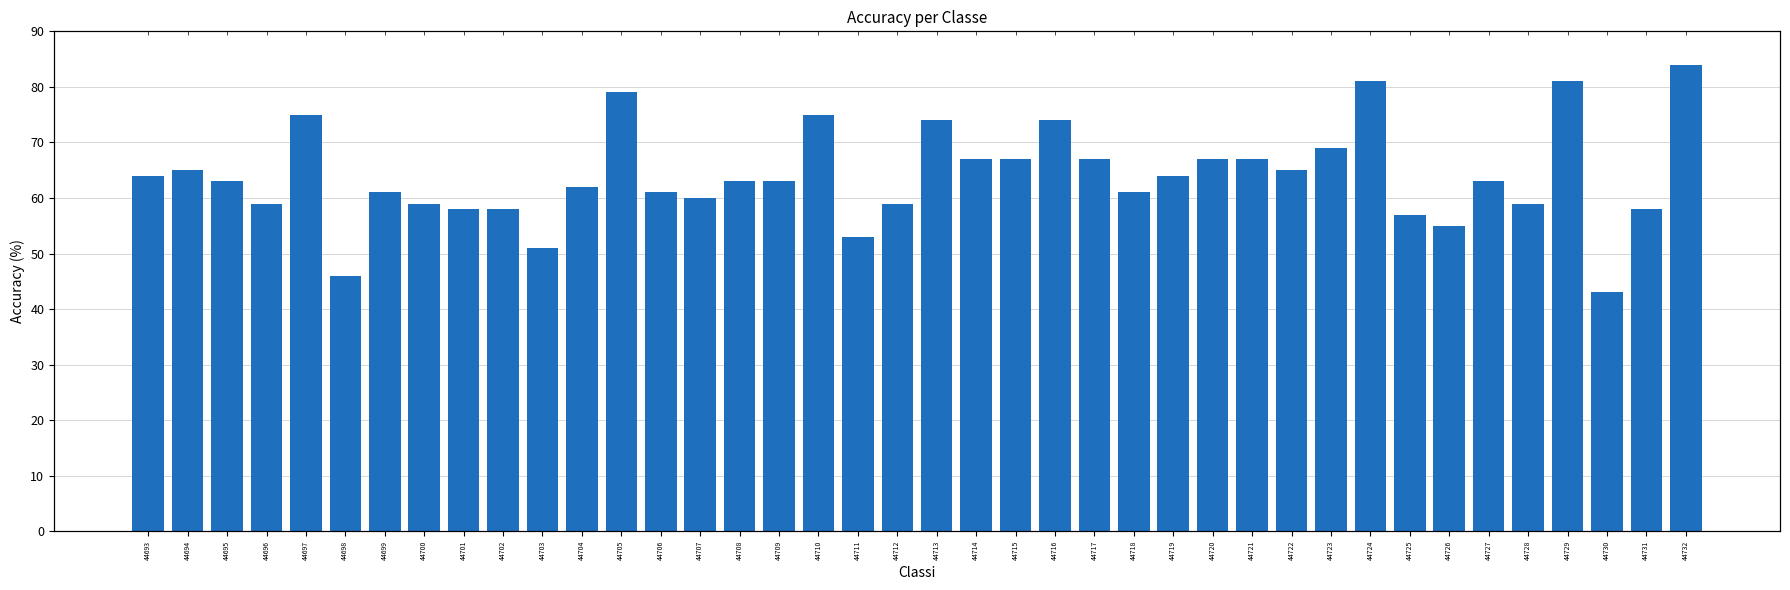

Reading left to right, extract all data points from this chart.

64	65	63	59	75	46	61	59	58	58	51	62	79	61	60	63	63	75	53	59	74	67	67	74	67	61	64	67	67	65	69	81	57	55	63	59	81	43	58	84